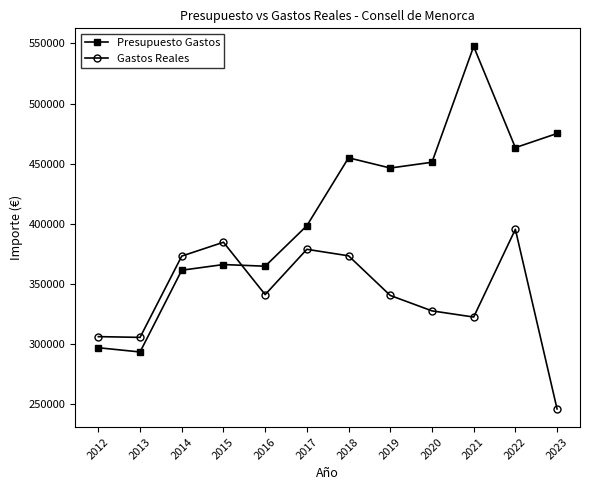

Read the Presupuesto Gastos value at 2015.

366173.3